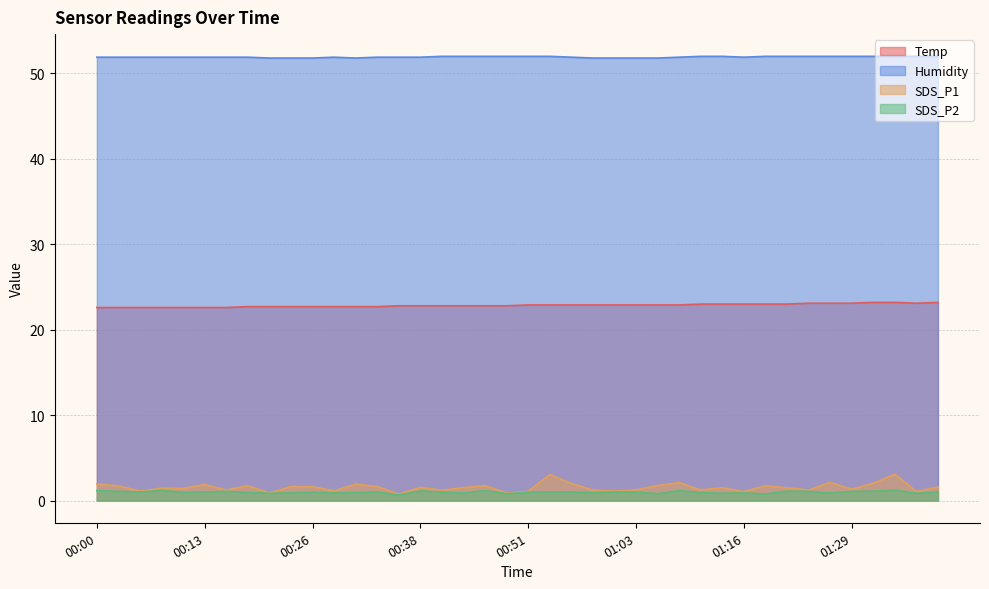

What is the greatest value displayed?

52.0